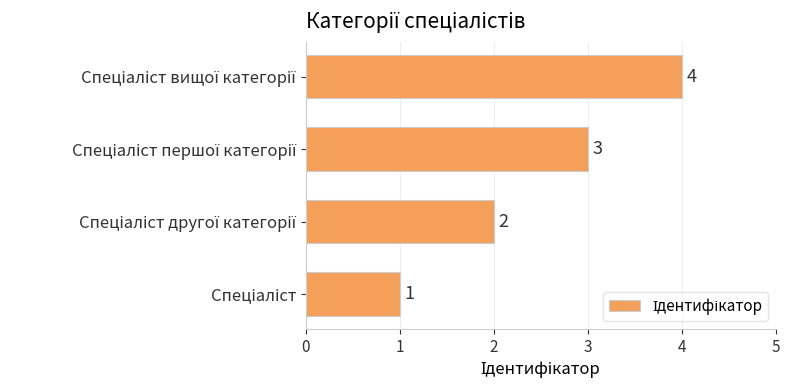

Count the values in the range 2 to 4.

3